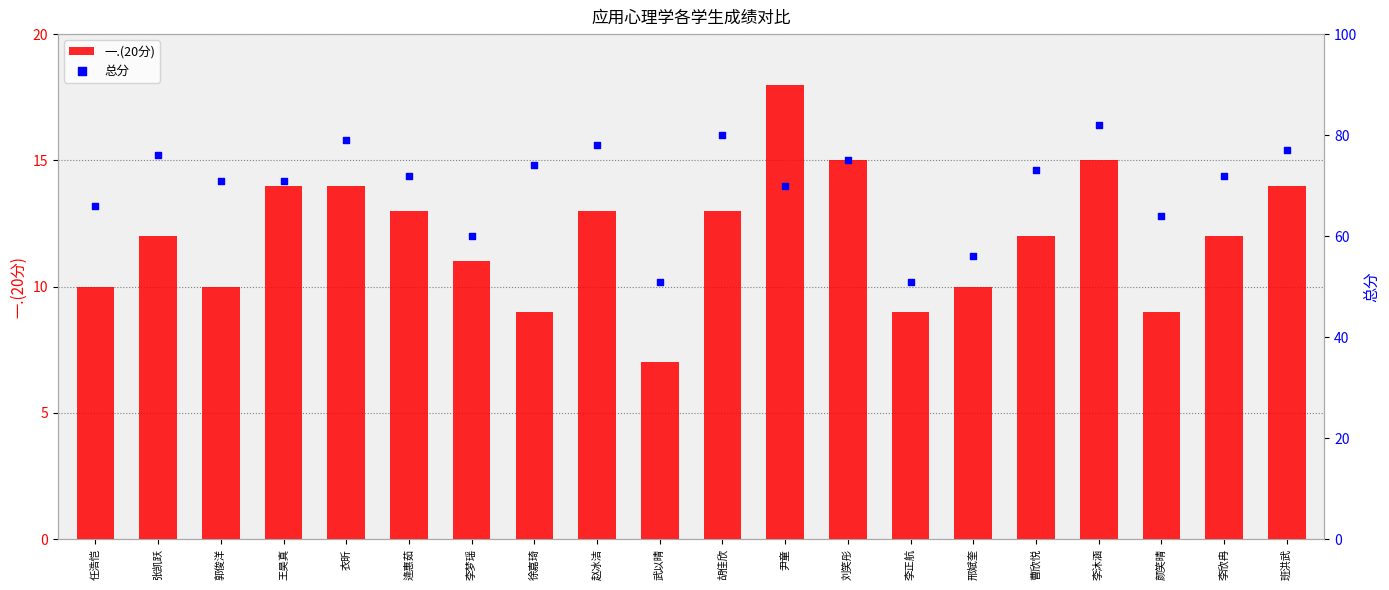

Is the value of 总分 at 尹童 greater than the value of 一.(20分) at 武以晴?

Yes